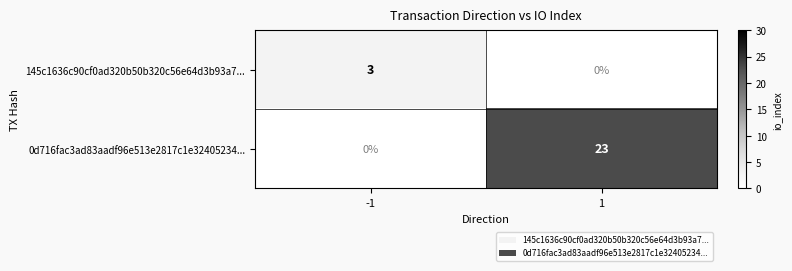

At how many categories does at least one series exceed 9?

1